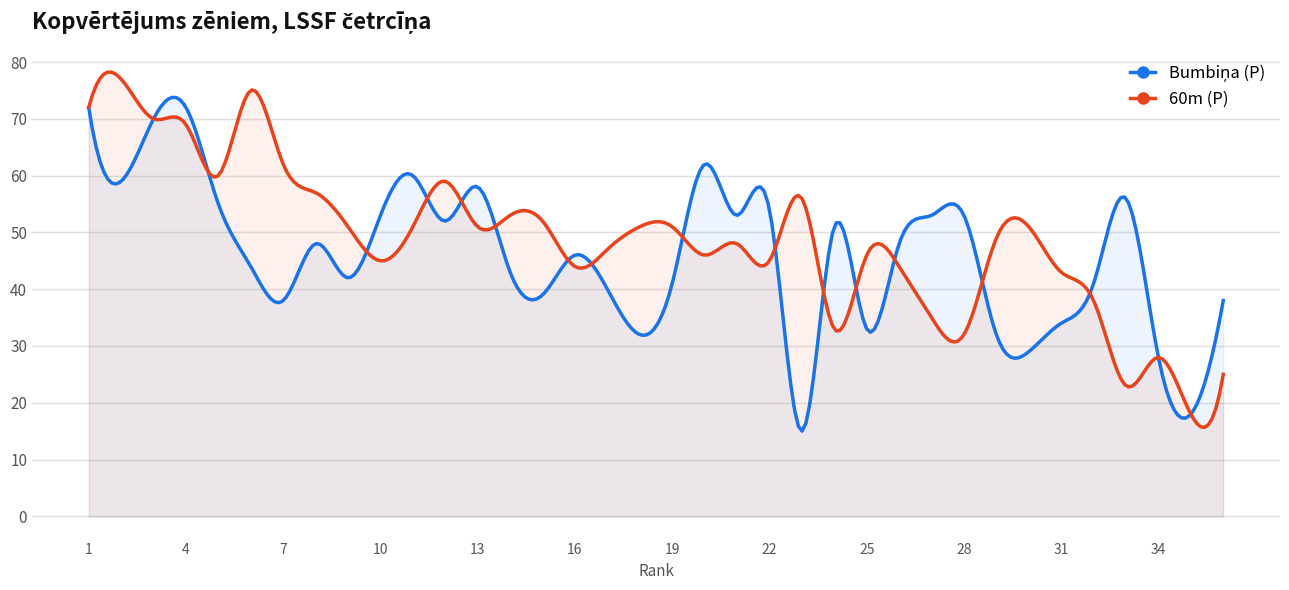

At which category is the sum across all series the highest?

1